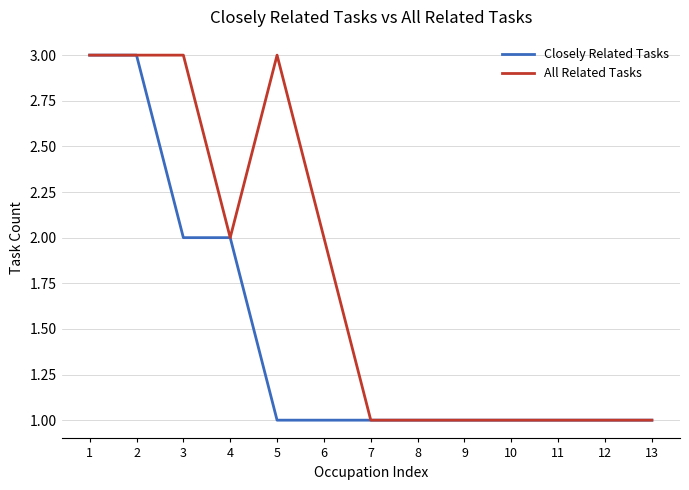

How many lines are shown in the chart?

2